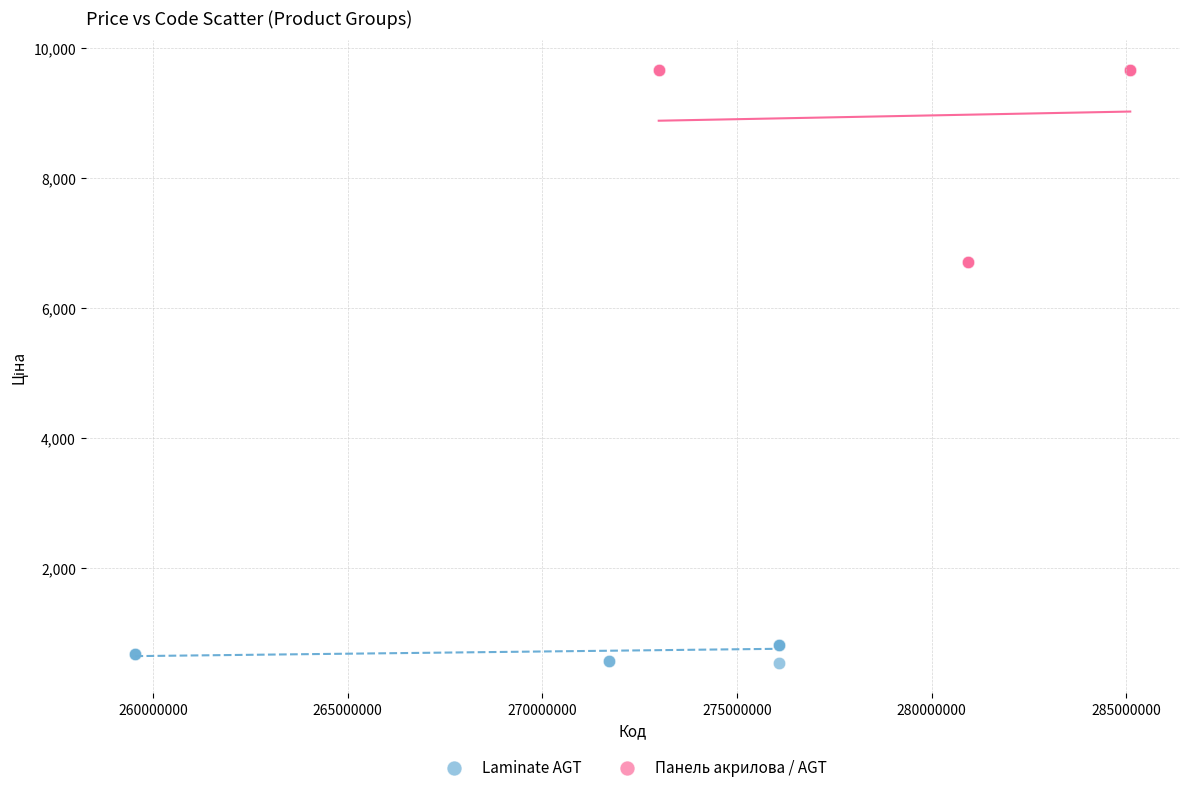

Which series has the largest Y range (max minus min)?

Панель акрилова / AGT